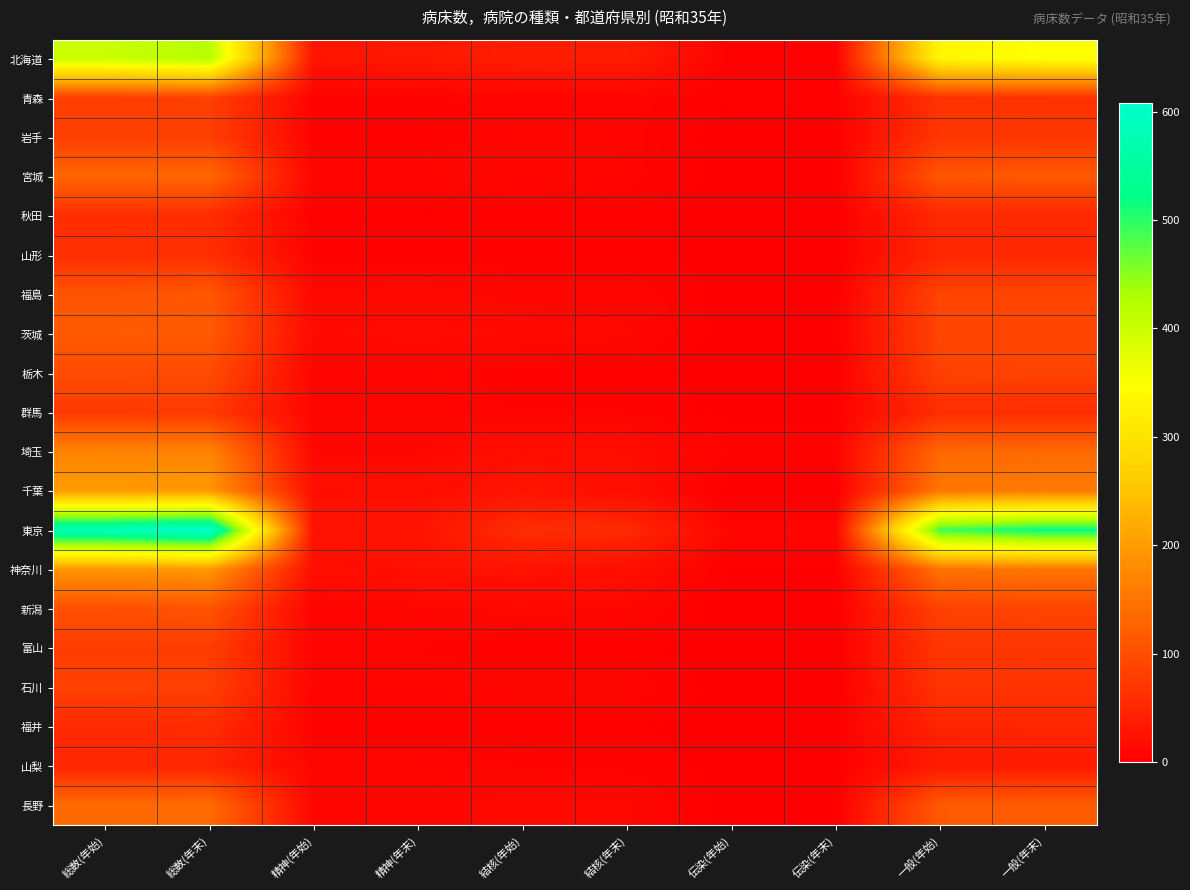

Which series changed the most between 総数(年末) and 精神(年末)?

東京